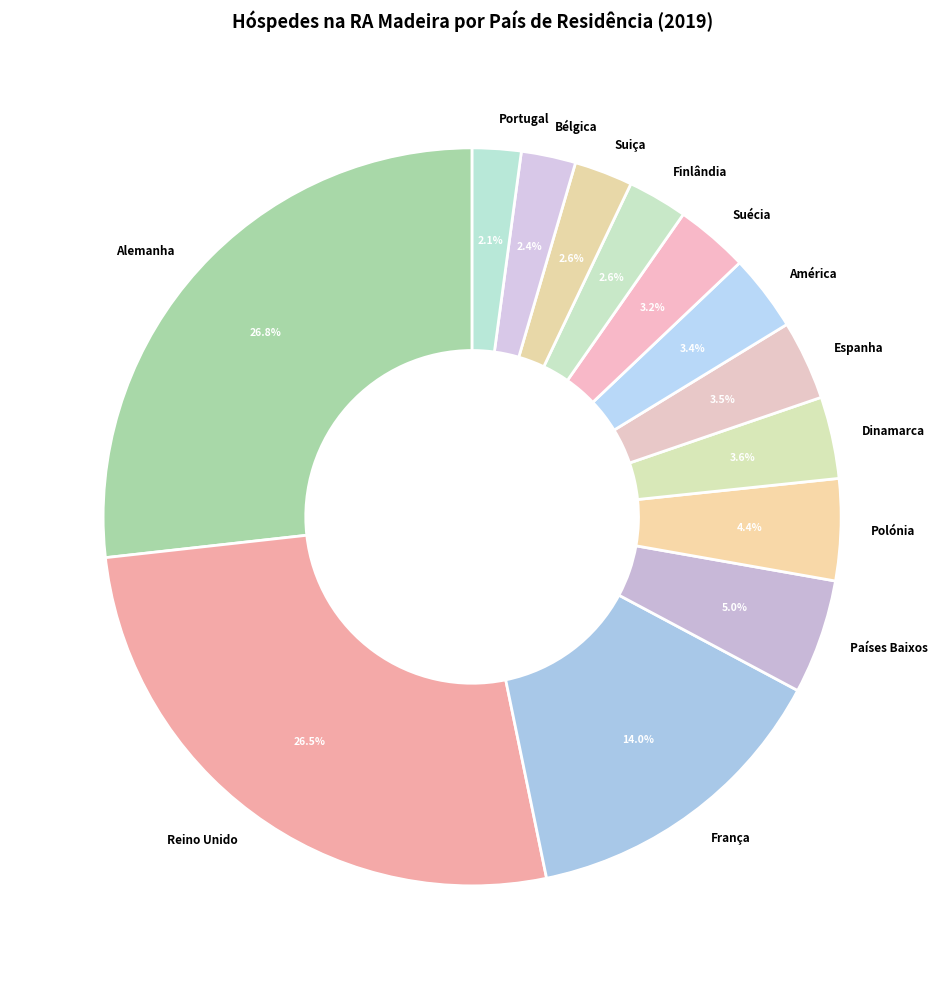

The Finlândia slice represents 12% of the pie. True or false?

False